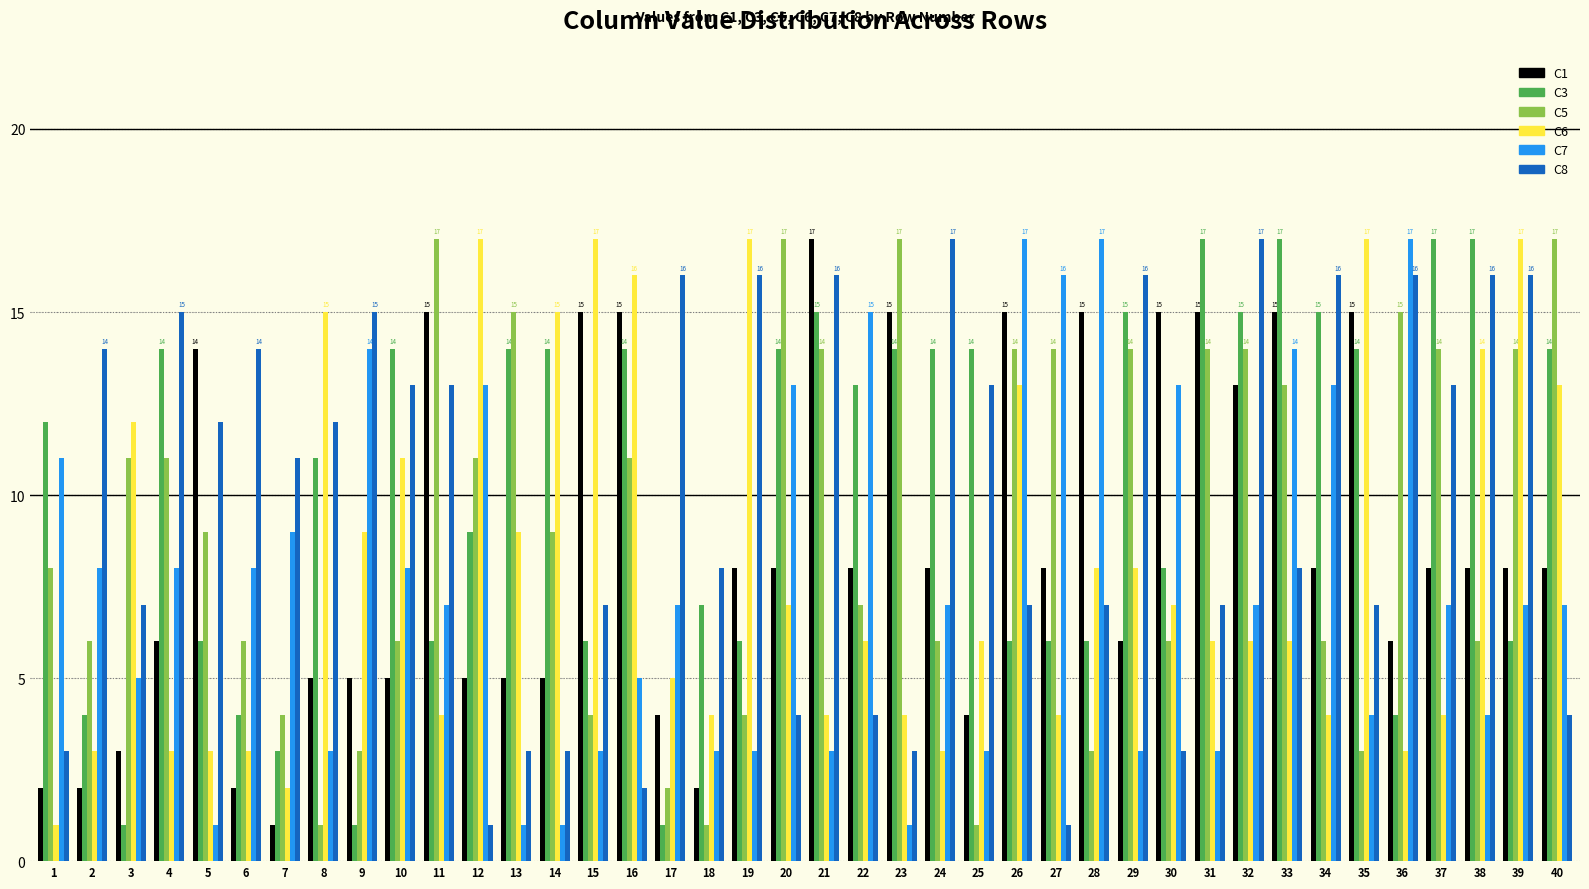

What is the sum of the C7 values at 14 and 38?

5